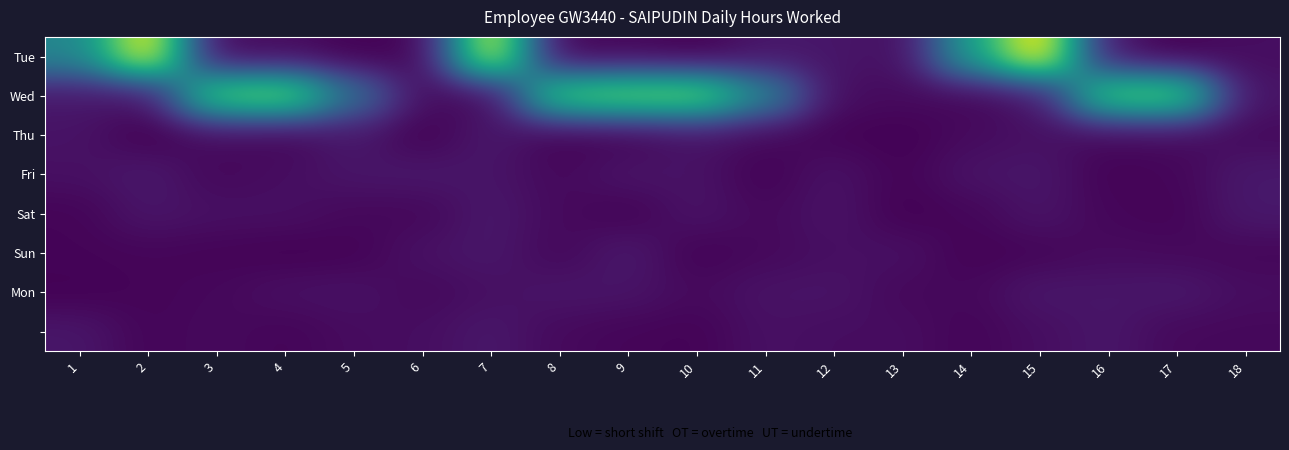

Which has a higher value, 13 or 4?

13